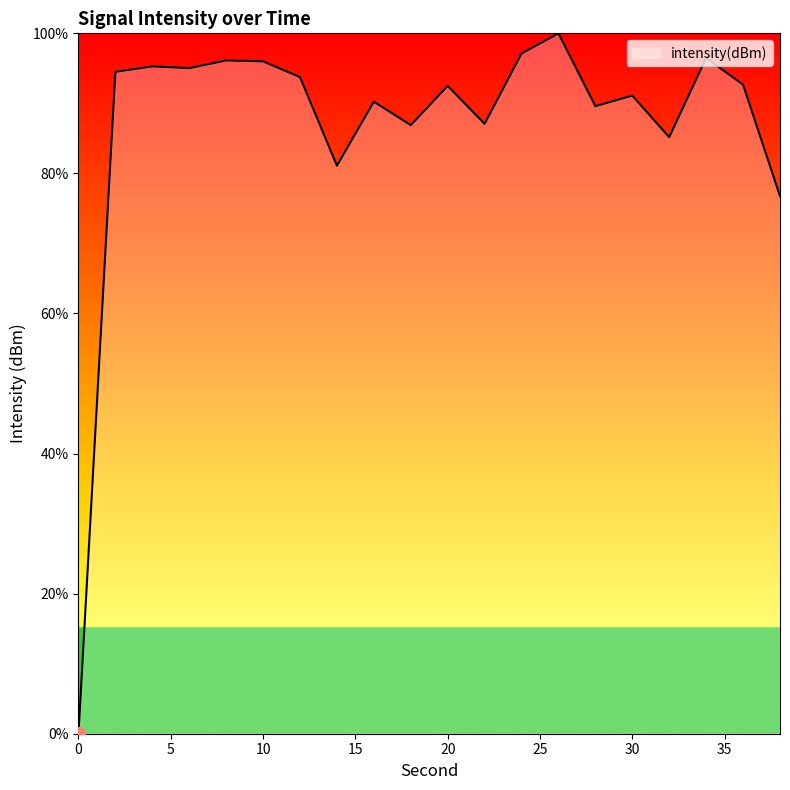

What is the maximum value shown in the chart?

100.0